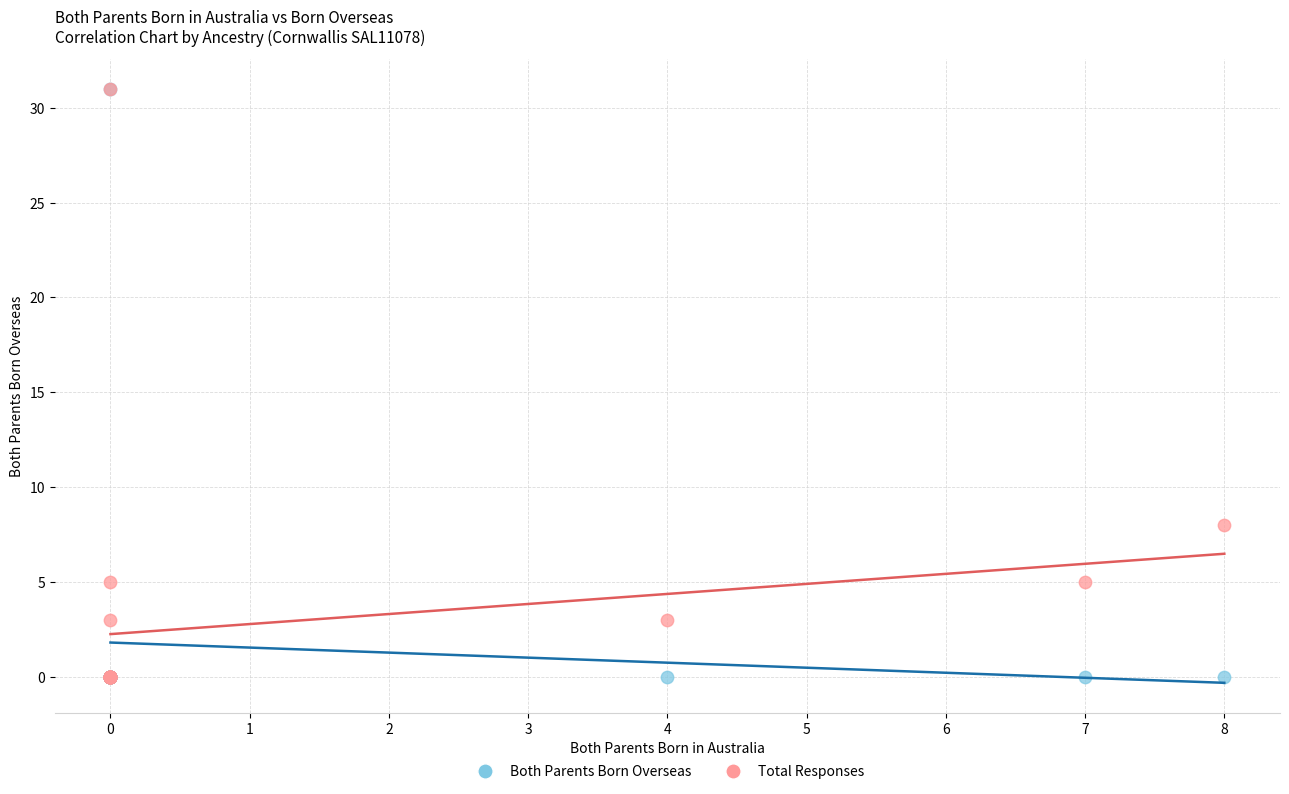

Across all series, what Y value is closest to 15?

8